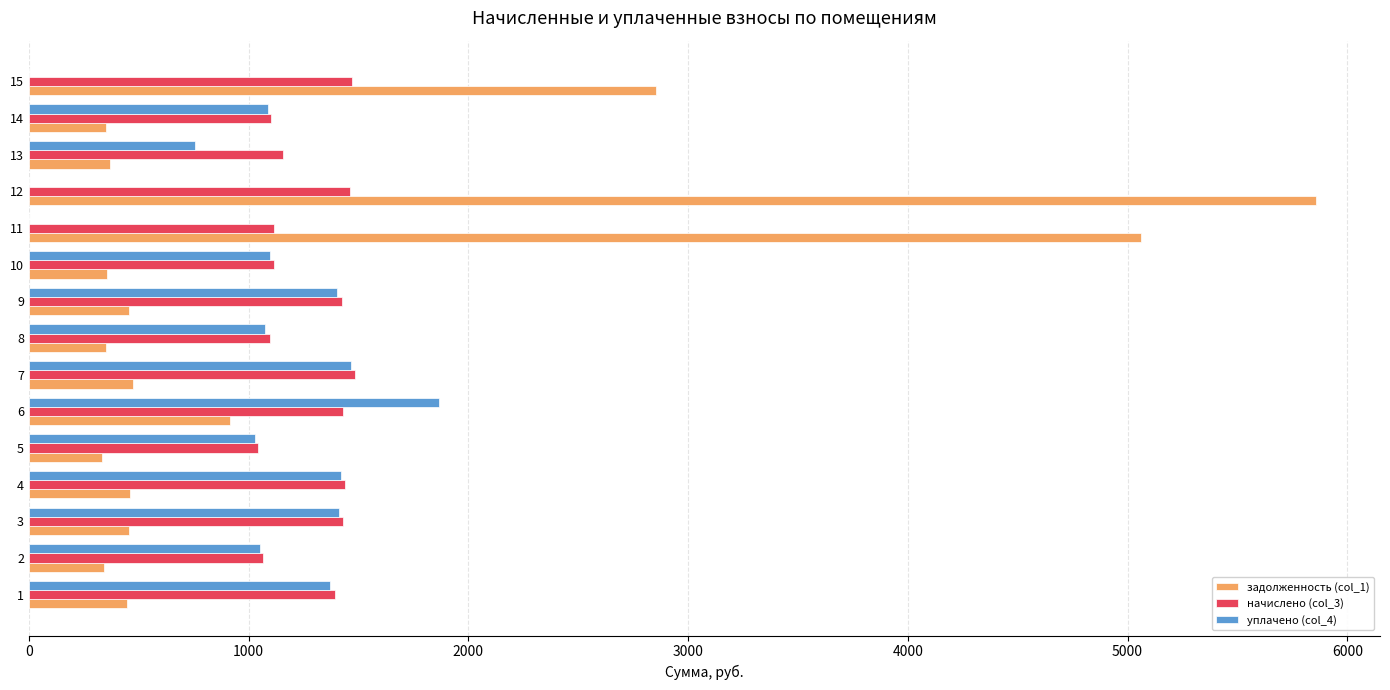

Which series changed the most between 8 and 11?

задолженность (col_1)